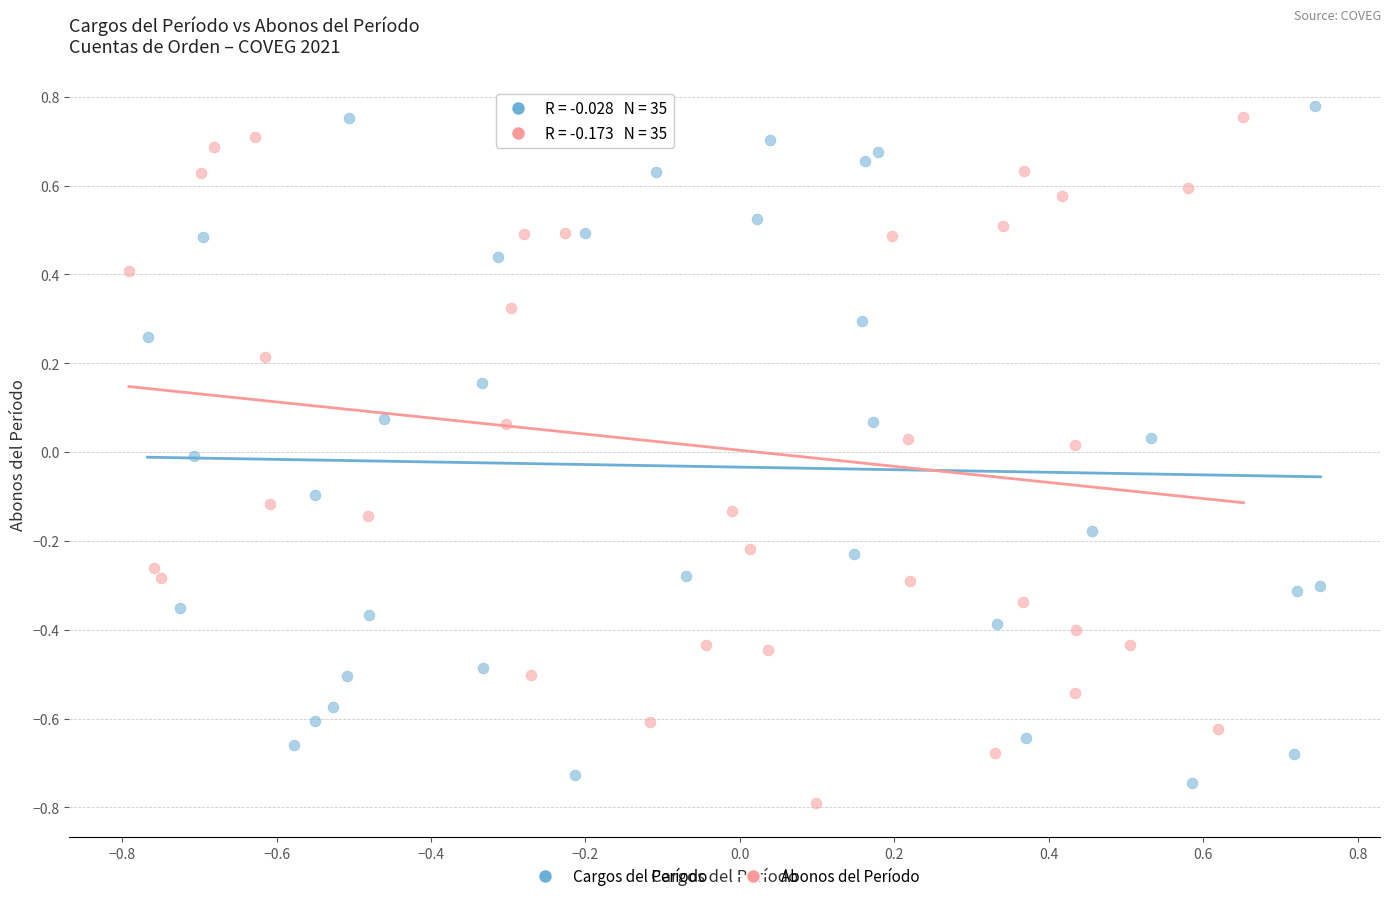

Which series contains the highest Y value?

Cargos del Período